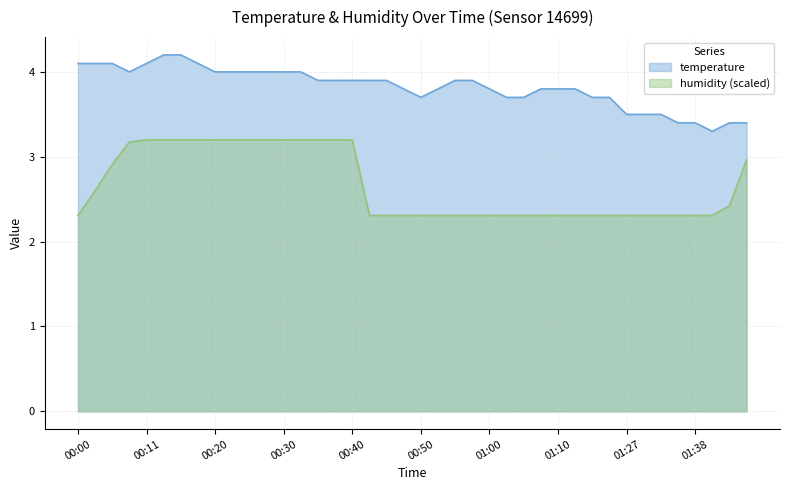

How many lines are shown in the chart?

2